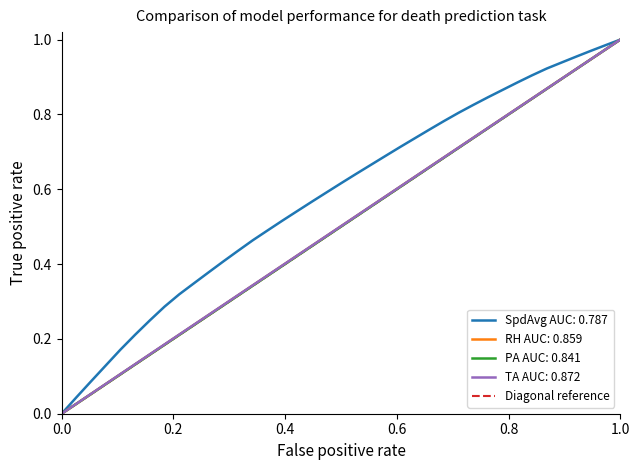

The RH AUC: 0.859 series shows 0.5 at 0.0. True or false?

False